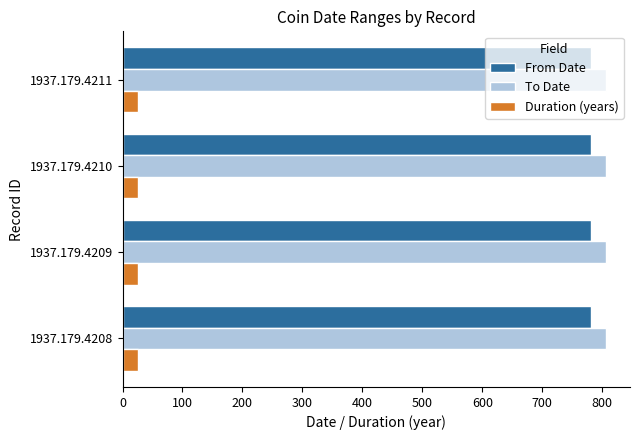

Is the value of To Date at 1937.179.4209 greater than the value of From Date at 1937.179.4210?

Yes